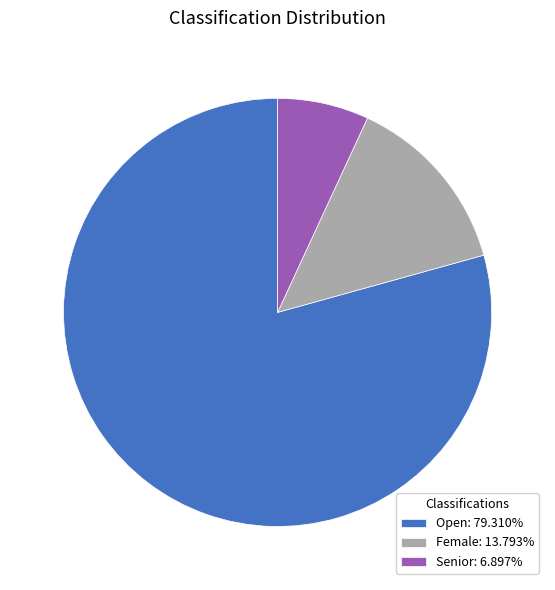

What is the largest slice in the pie chart?

Open